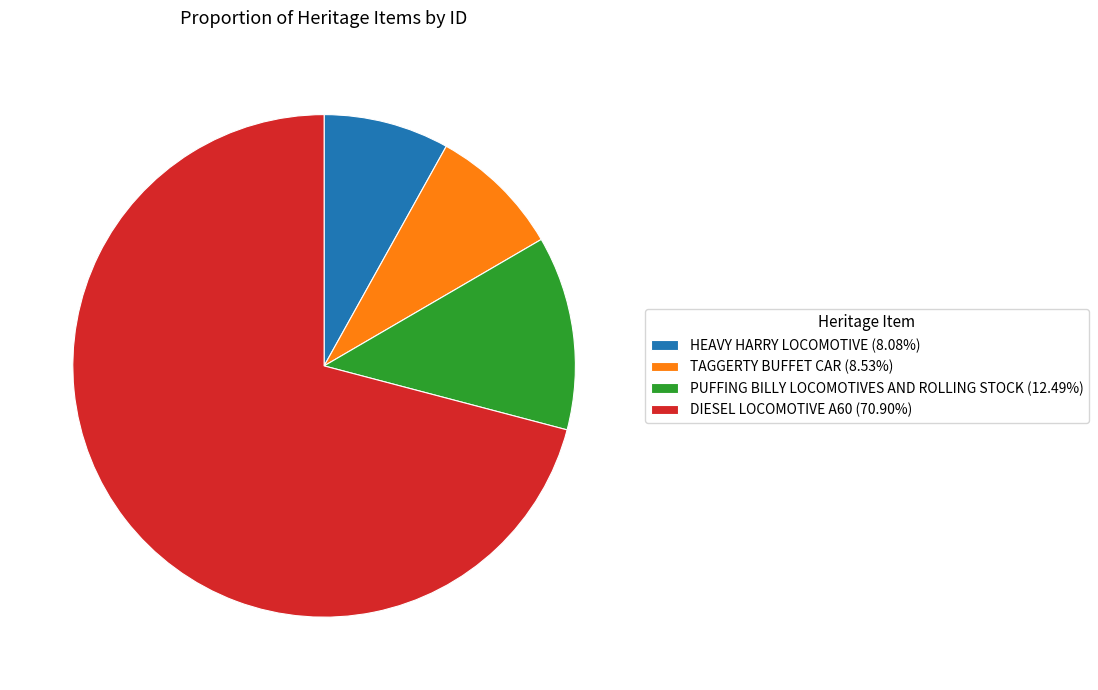

Approximately how many times larger is the value at TAGGERTY BUFFET CAR (8.53%) compared to PUFFING BILLY LOCOMOTIVES AND ROLLING STOCK (12.49%)?

0.7